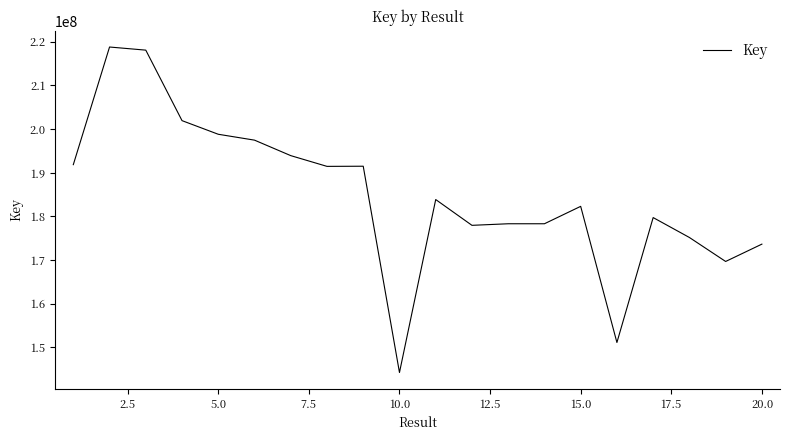

What is the minimum value shown in the chart?

144208240